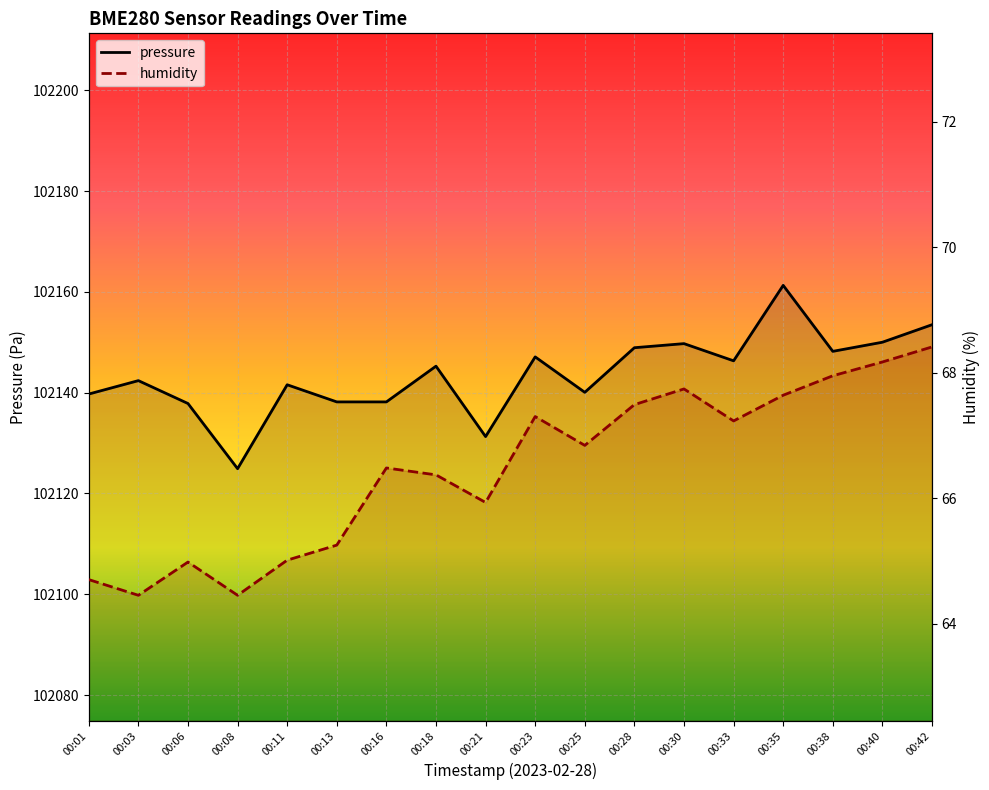

At which label does humidity first exceed 66?

00:16